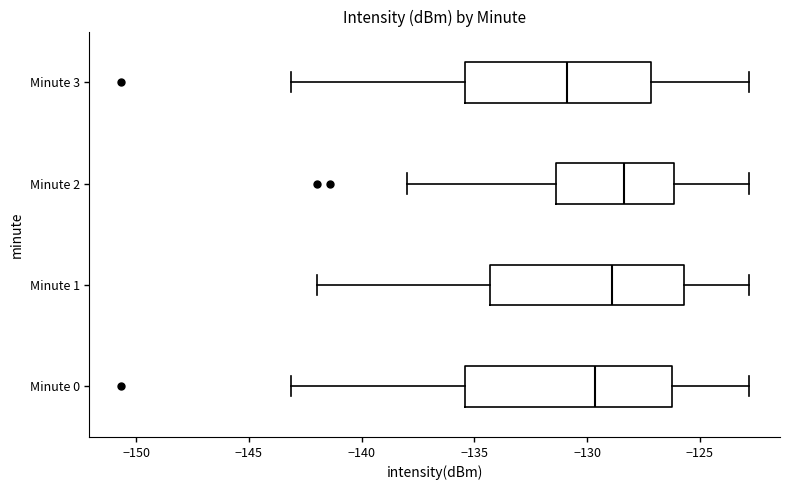

Where does the median line of the box for Minute 0 sit on the x-axis? The values are not printed on the chart, so give them approximately, as read against the axis.

-129.5